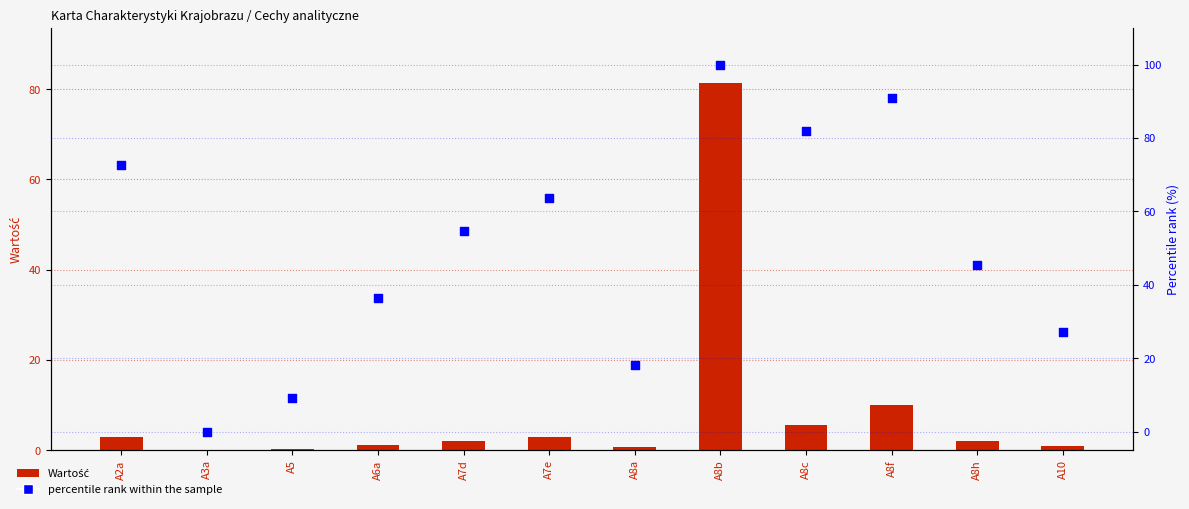

Which series has the largest Y range (max minus min)?

percentile rank within the sample